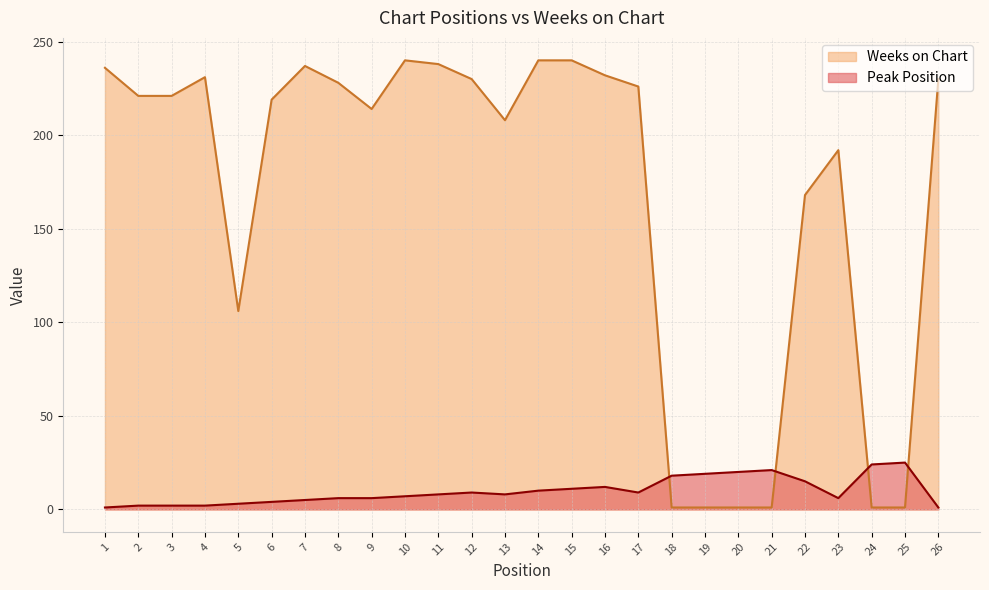

Rank the series by their maximum value, from lowest to highest.

Peak Position, Weeks on Chart